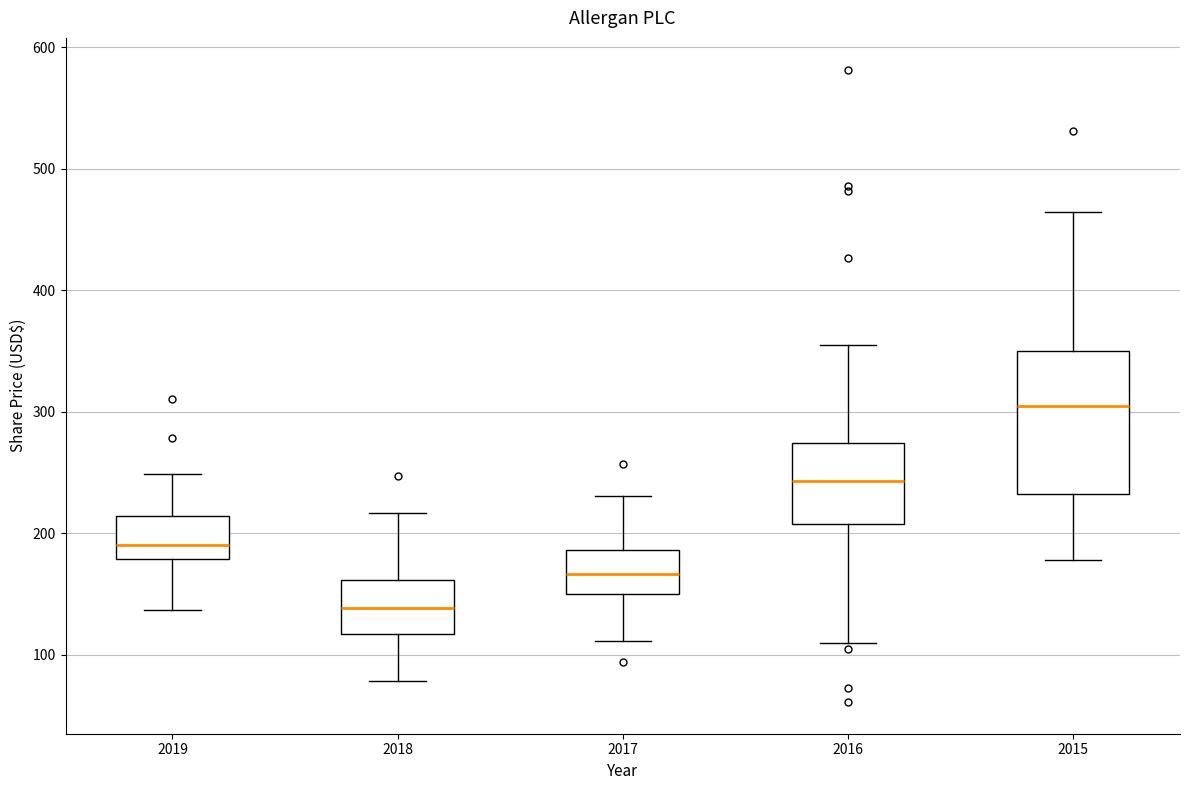

Reading left to right, transcribe this box plot: for each box, give where its median line is, the range the box spans, and where its two whiskers end, as read against the y-axis. The values are not printed on the chart, so give them approximately, as read against the axis.

2019: median 190, box 180 to 210, whiskers 140 to 250
2018: median 140, box 120 to 160, whiskers 80 to 220
2017: median 170, box 150 to 190, whiskers 110 to 230
2016: median 240, box 210 to 270, whiskers 110 to 360
2015: median 300, box 230 to 350, whiskers 180 to 460